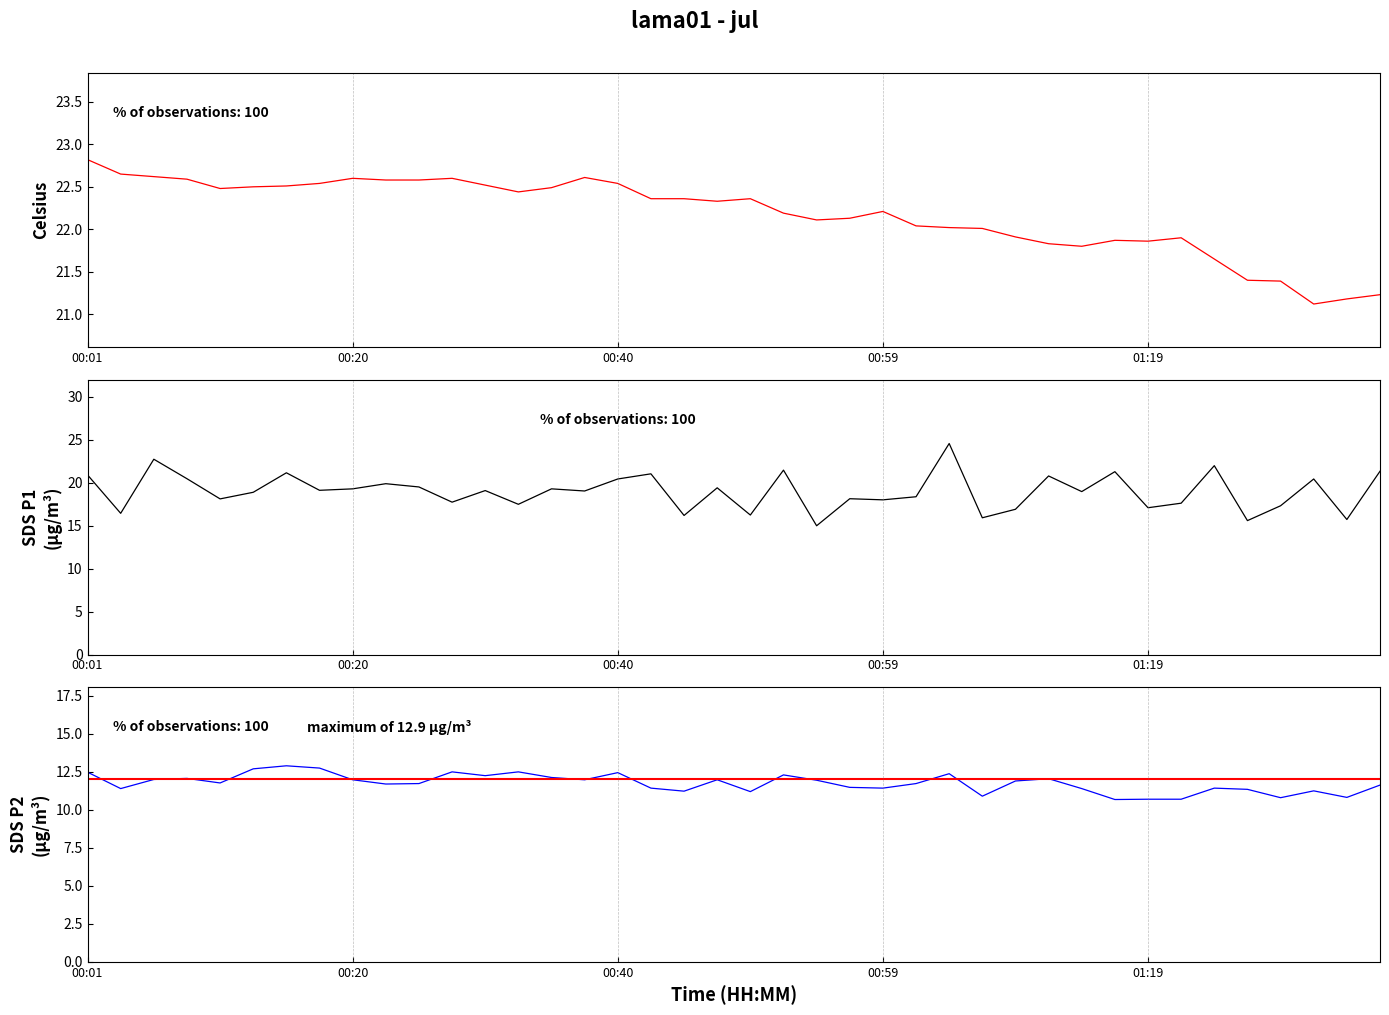

What is the difference between the SDS_P1 values at 33 and 31?

3.7